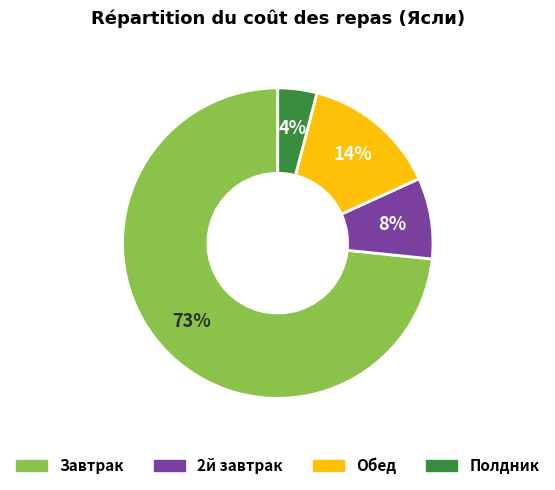

How many slices are in this pie chart?

4